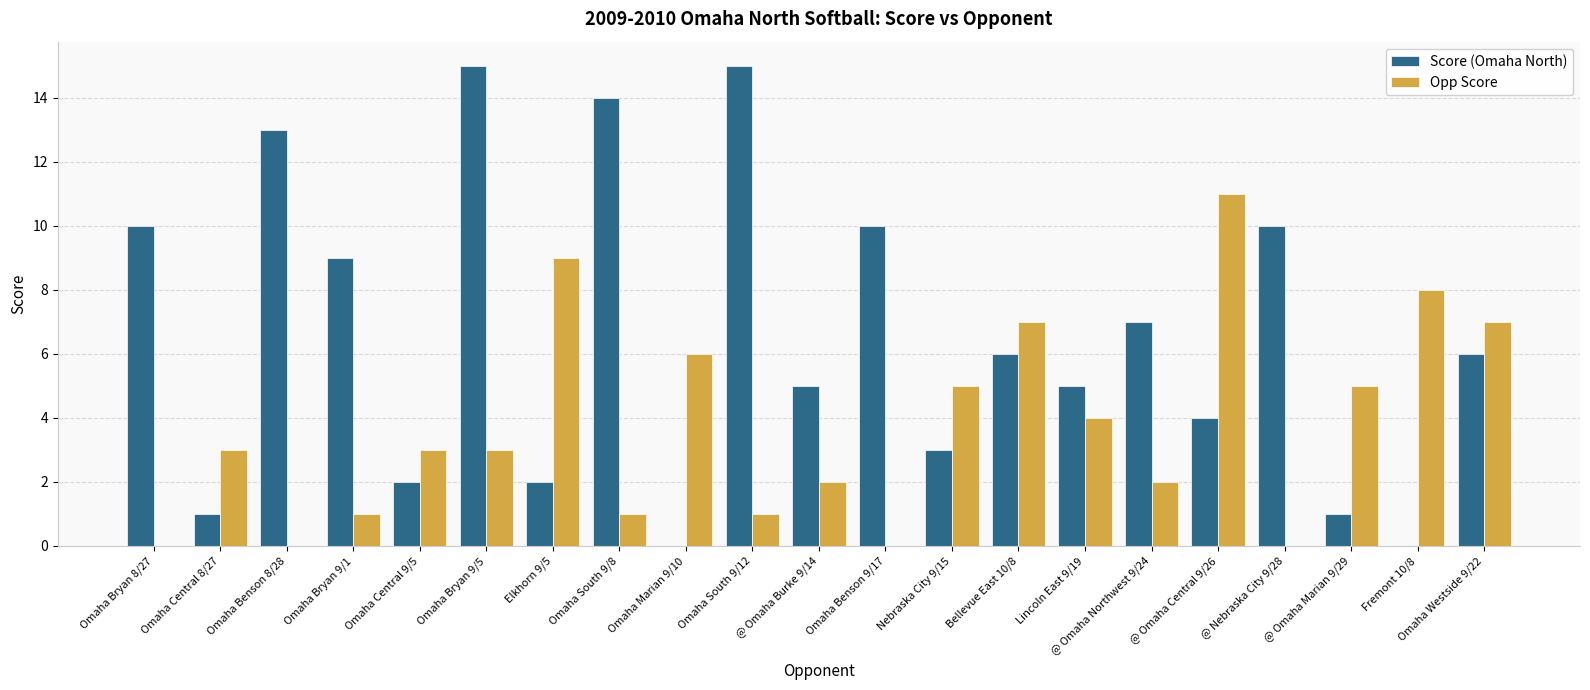

True or false: Score (Omaha North) has a value of 8 at @ Omaha Burke 9/14.

False